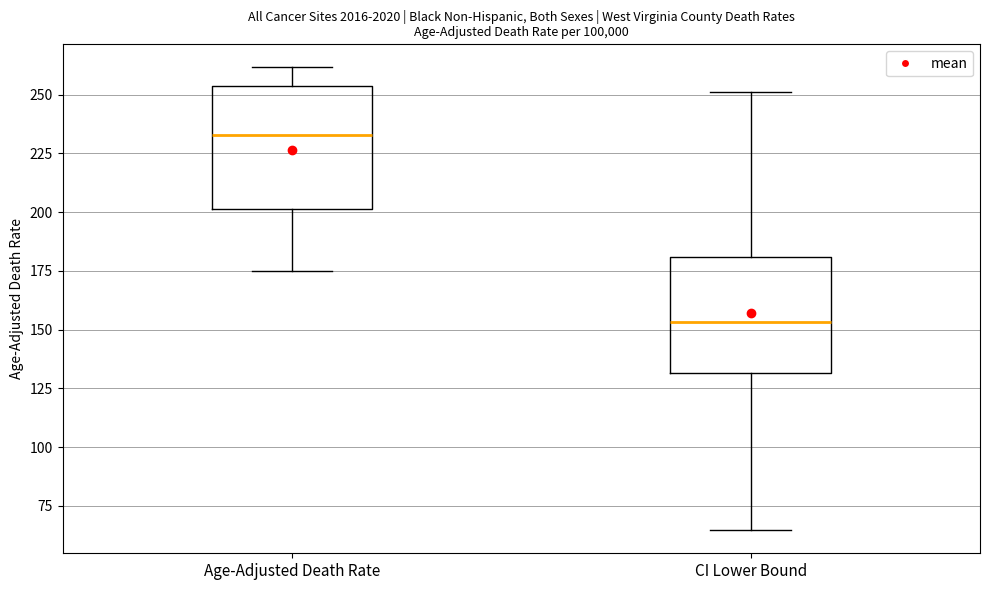

Where does the upper whisker of the box for CI Lower Bound end on the y-axis? The values are not printed on the chart, so give them approximately, as read against the axis.

250